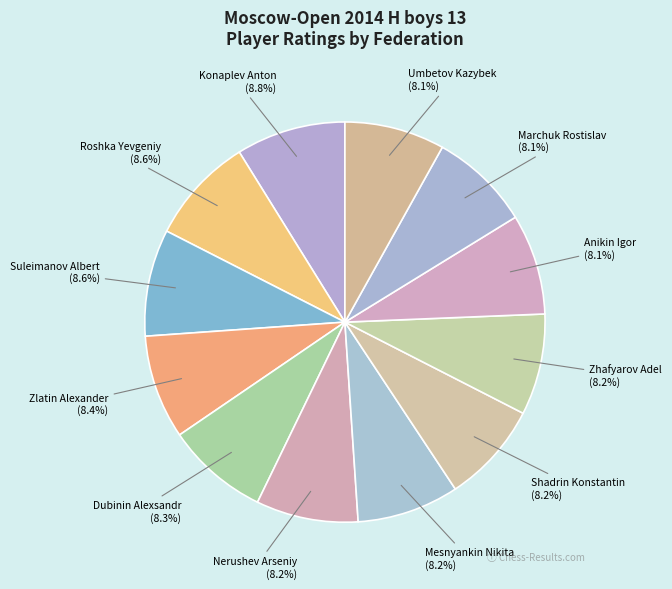

Approximately how many times larger is the value at Zlatin Alexander compared to Dubinin Alexsandr?

1.0